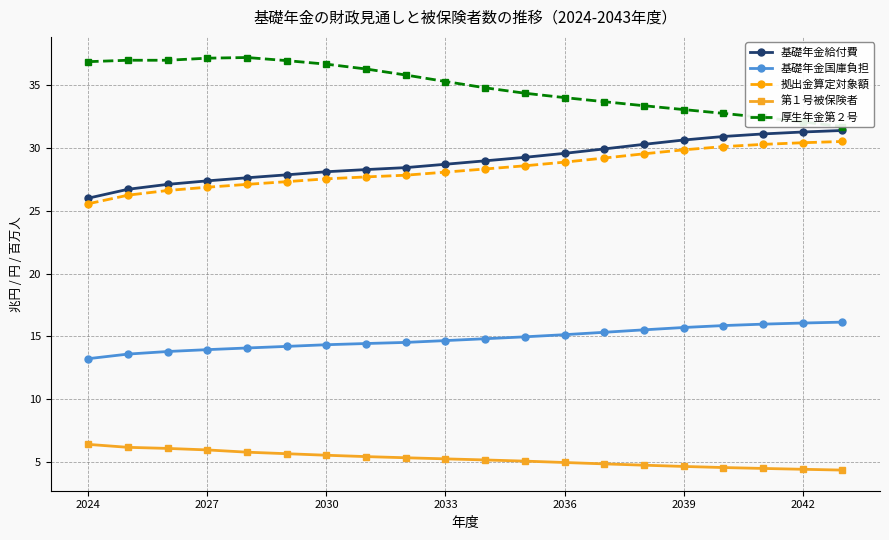

Rank the series by their maximum value, from lowest to highest.

第１号被保険者, 基礎年金国庫負担, 拠出金算定対象額, 基礎年金給付費, 厚生年金第２号